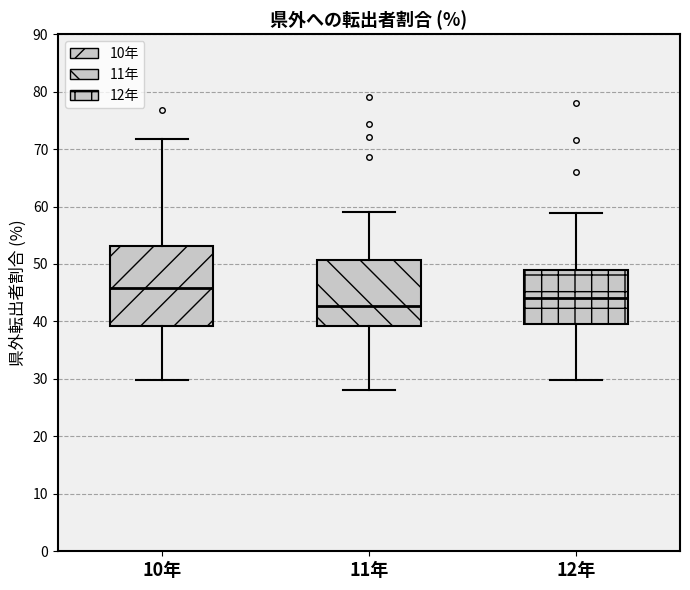

Reading left to right, read every box against the y-axis: the position of its median line, the range the box covers, and the ends of its whiskers. The values are not printed on the chart, so give them approximately, as read against the axis.

10年: median 46, box 39 to 53, whiskers 30 to 72
11年: median 43, box 39 to 51, whiskers 28 to 59
12年: median 44, box 40 to 49, whiskers 30 to 59